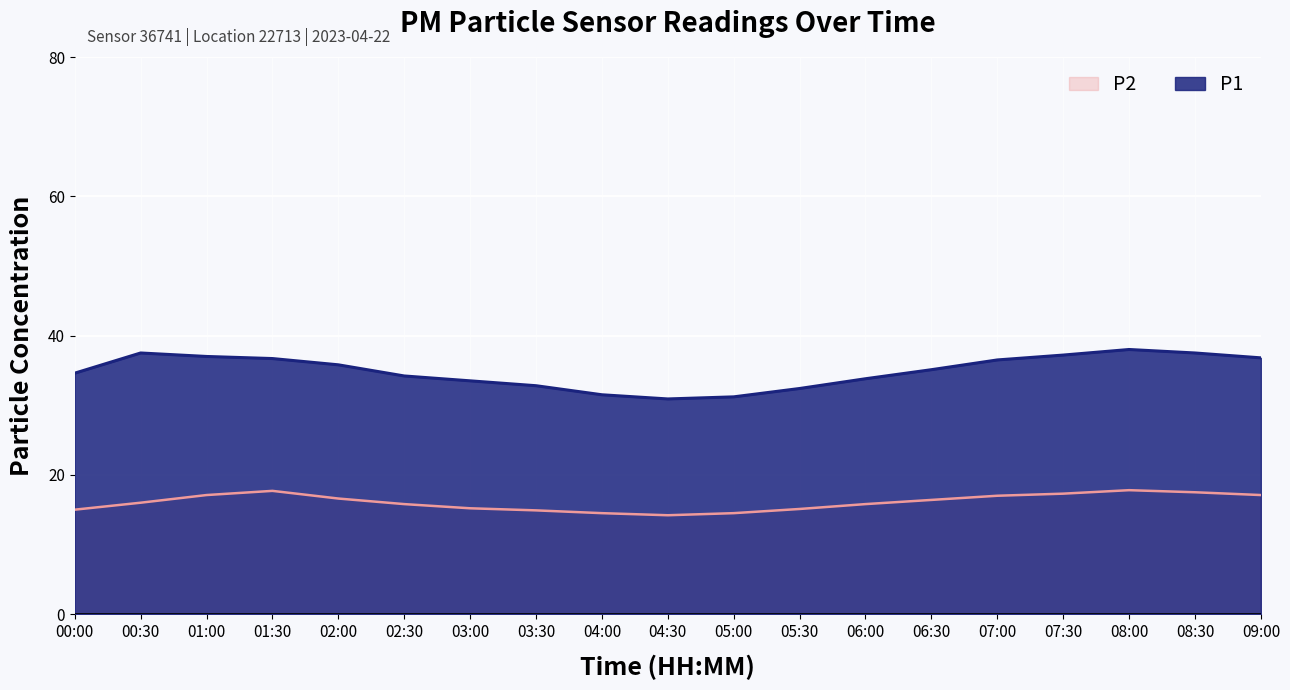

Where does the P1 series first go above 35?

00:30